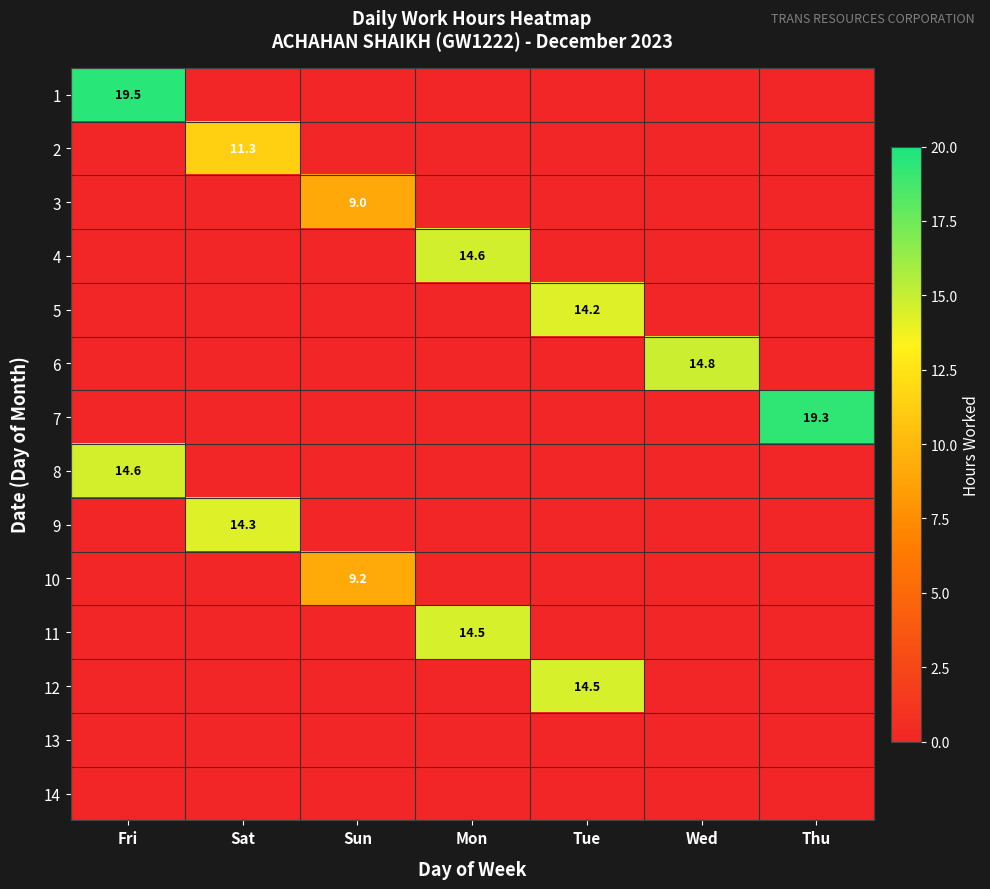

True or false: 10 has a value of 9.2 at Sun.

True